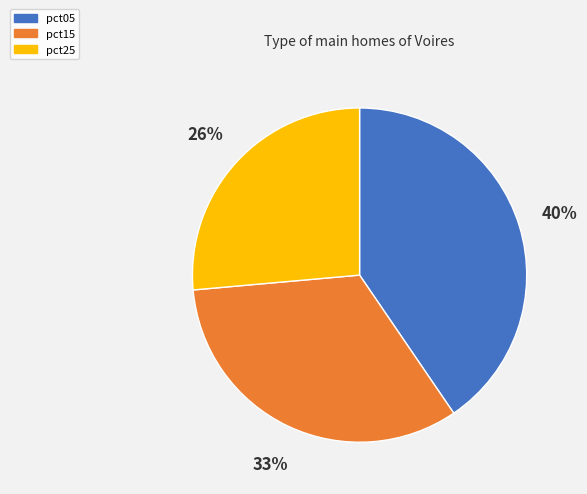

How many slices are in this pie chart?

3